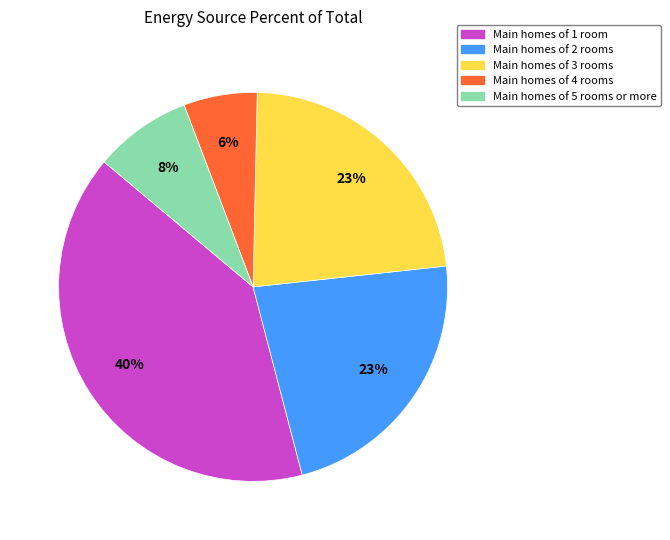

To the nearest percent, what is the average slice percentage?

20%